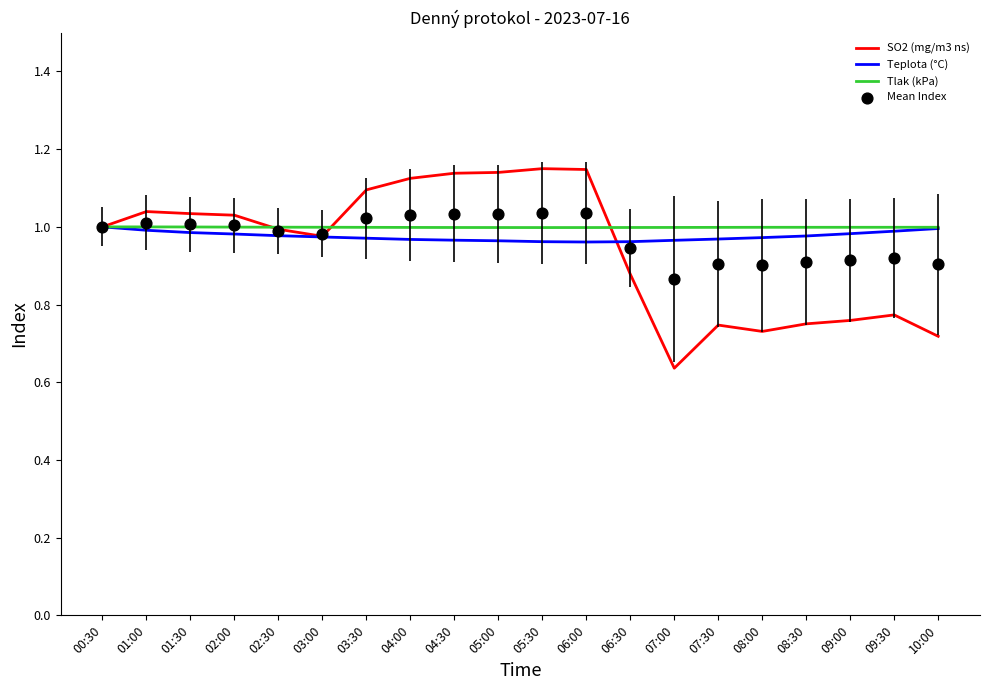

What are all the series names shown in the legend?

SO2 (mg/m3 ns), Teplota (°C), Tlak (kPa), Mean Index